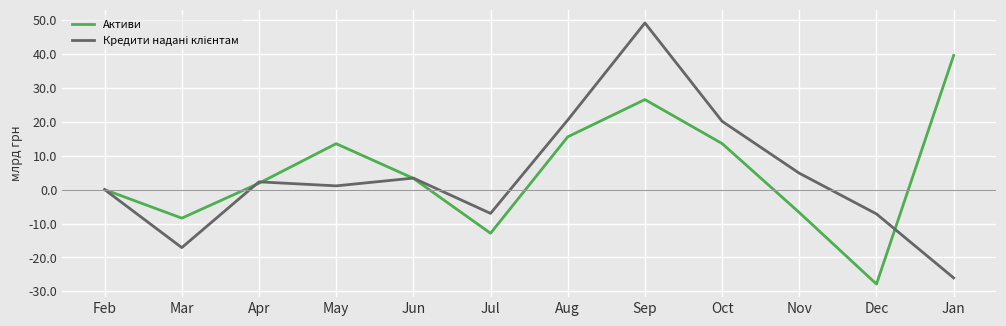

Which category has the highest value across all series?

Sep